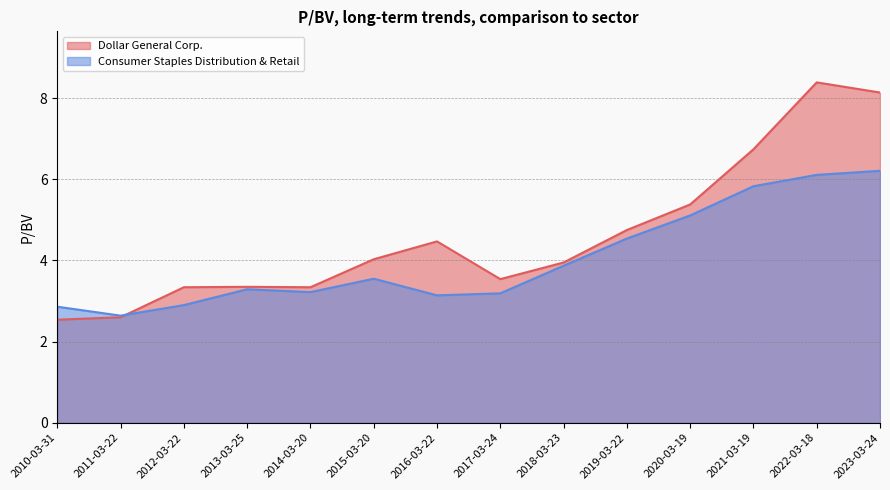

What is the minimum value shown in the chart?

2.5